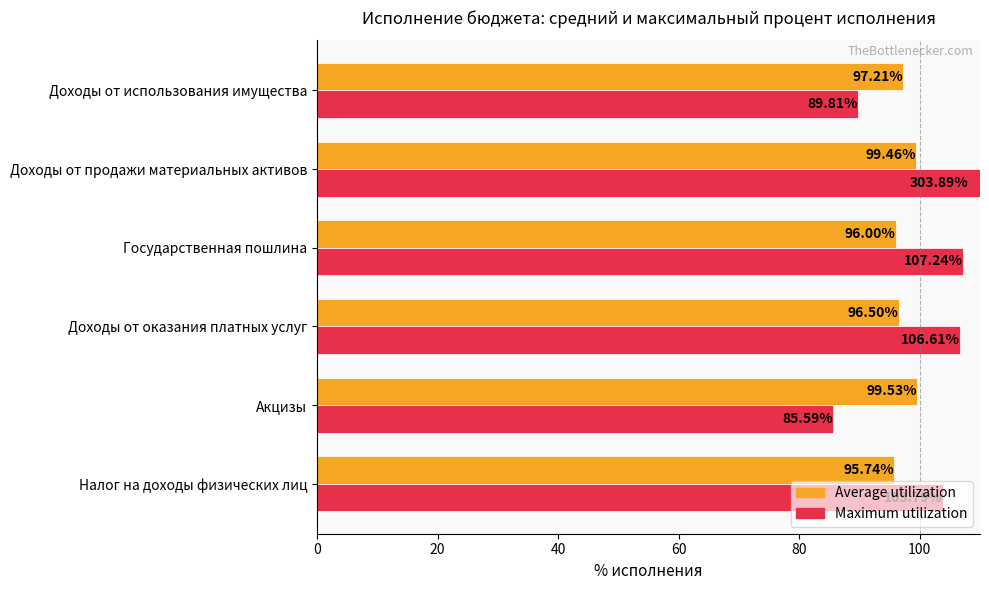

What is the total value across all series at Акцизы?

185.1